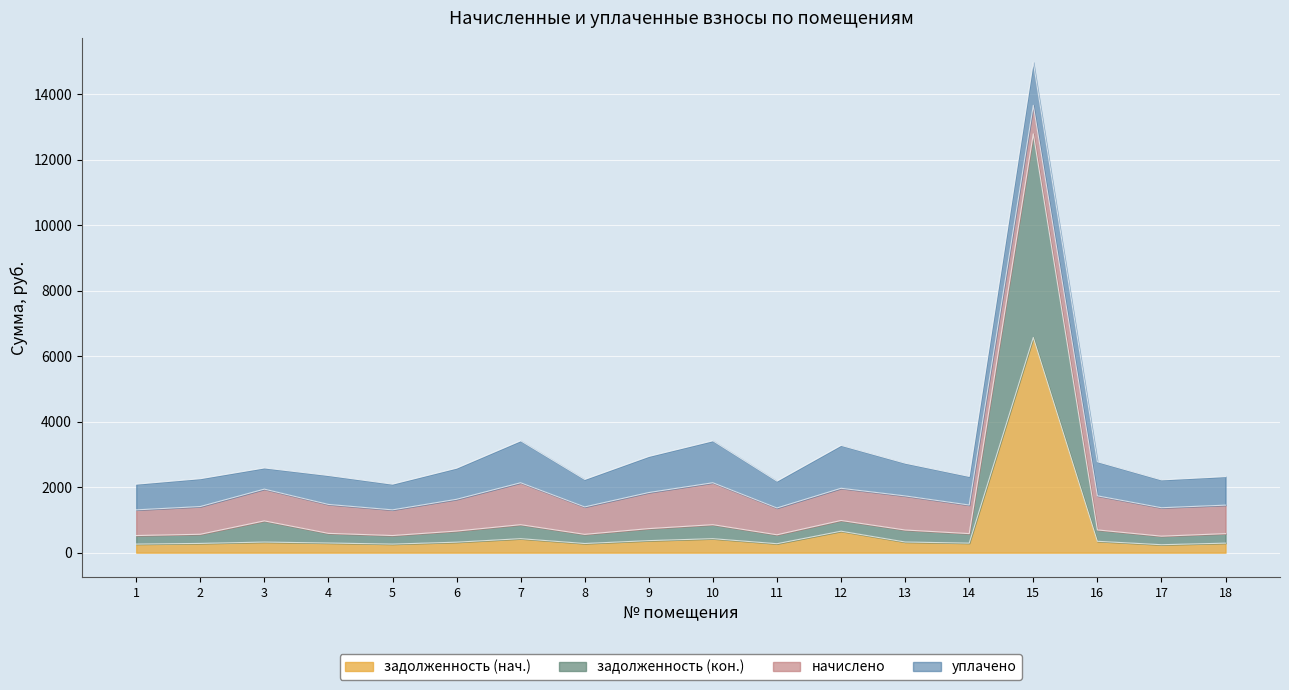

The value of задолженность (кон.) at 14 is 1022.5. True or false?

False